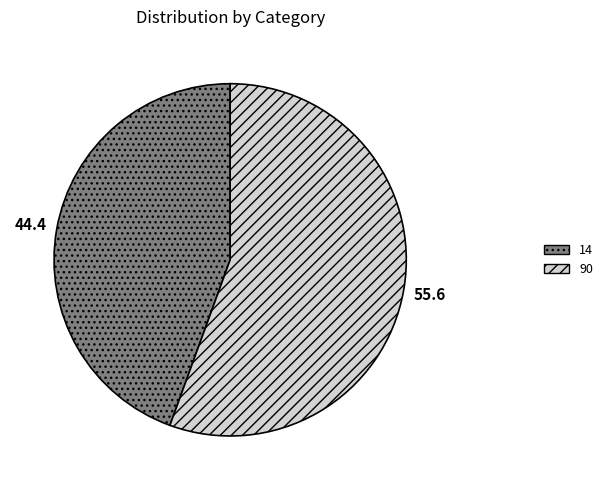

Rank the categories by value from lowest to highest.

14, 90